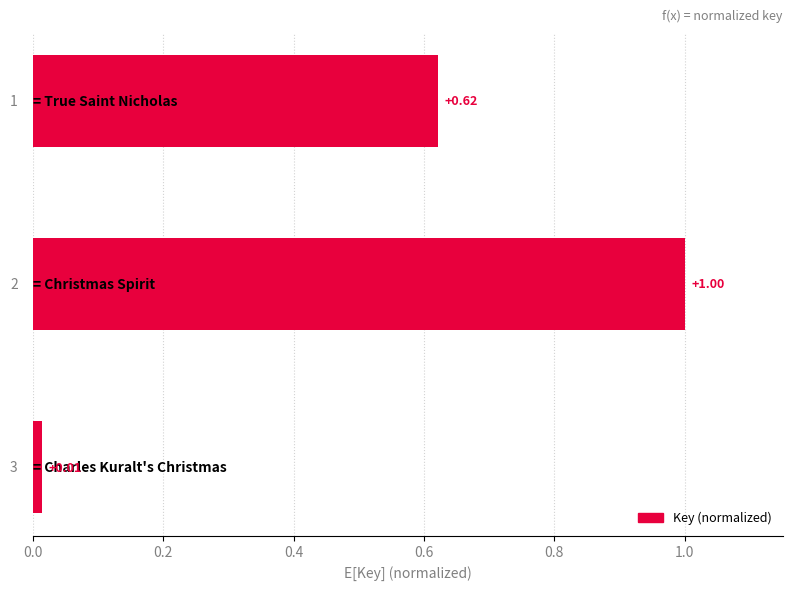

What is the difference between the maximum and second lowest values?

0.4